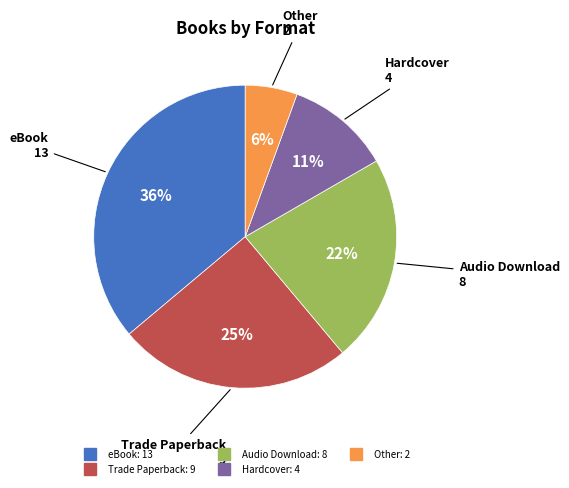

Which category has the biggest portion of the pie?

eBook